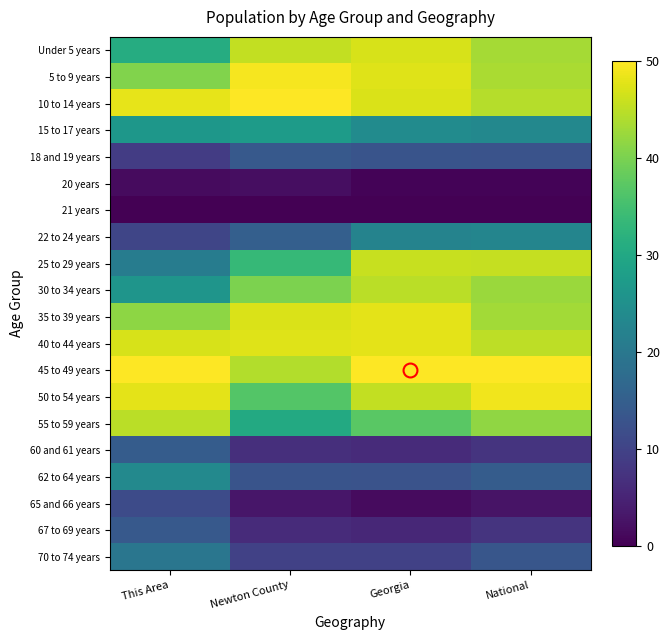

Reading left to right, extract all data points from this chart.

Under 5 years: This Area=31.0	Newton County=45.5	Georgia=46.9	National=43.2
5 to 9 years: This Area=40.5	Newton County=49.3	Georgia=47.7	National=43.6
10 to 14 years: This Area=48.1	Newton County=50.0	Georgia=47.2	National=44.5
15 to 17 years: This Area=26.5	Newton County=27.4	Georgia=24.1	National=23.4
18 and 19 years: This Area=8.9	Newton County=14.0	Georgia=13.1	National=12.9
20 years: This Area=1.5	Newton County=1.9	Georgia=0.5	National=0.4
21 years: This Area=0.0	Newton County=0.0	Georgia=0.0	National=0.0
22 to 24 years: This Area=10.4	Newton County=15.1	Georgia=22.4	National=22.8
25 to 29 years: This Area=20.9	Newton County=33.5	Georgia=45.8	National=45.6
30 to 34 years: This Area=26.1	Newton County=40.2	Georgia=44.8	National=42.5
35 to 39 years: This Area=41.5	Newton County=47.2	Georgia=47.9	National=43.1
40 to 44 years: This Area=47.0	Newton County=47.5	Georgia=48.0	National=45.0
45 to 49 years: This Area=50.0	Newton County=44.3	Georgia=50.0	National=50.0
50 to 54 years: This Area=48.0	Newton County=36.7	Georgia=45.4	National=48.9
55 to 59 years: This Area=44.8	Newton County=30.4	Georgia=37.3	National=41.7
60 and 61 years: This Area=14.5	Newton County=6.7	Georgia=6.2	National=7.5
62 to 64 years: This Area=23.6	Newton County=12.9	Georgia=12.7	National=14.6
65 and 66 years: This Area=11.4	Newton County=3.1	Georgia=1.5	National=2.6
67 to 69 years: This Area=14.0	Newton County=6.1	Georgia=5.5	National=7.5
70 to 74 years: This Area=19.5	Newton County=9.7	Georgia=9.7	National=13.4